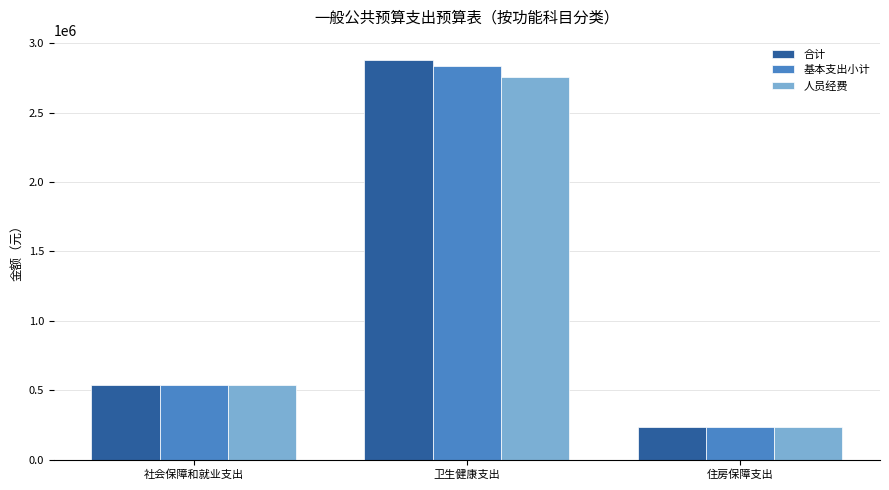

The value of 合计 at 住房保障支出 is 236877.1. True or false?

True